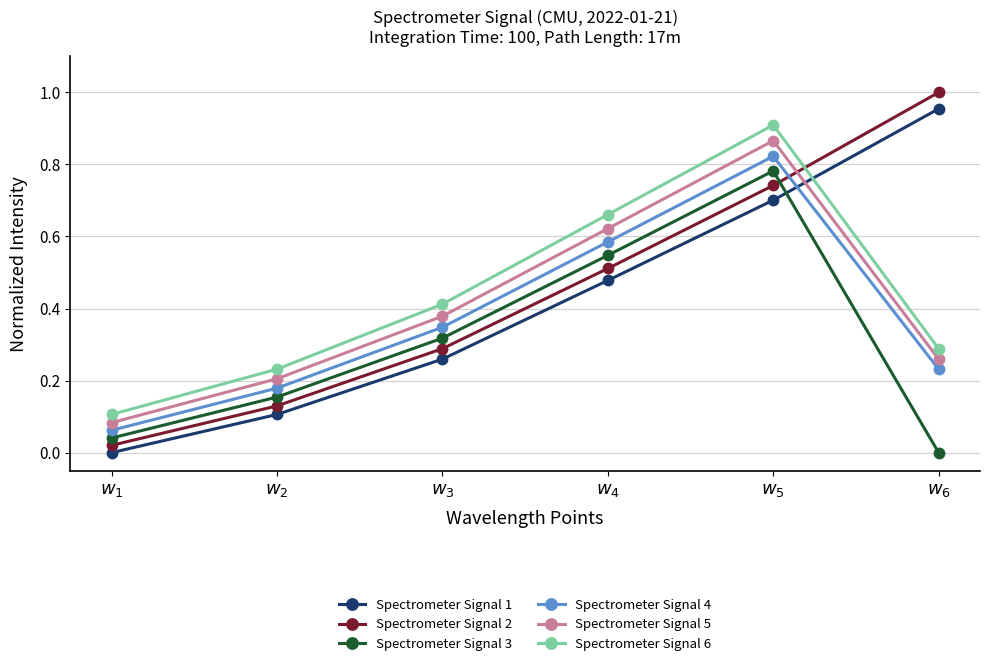

How many lines are shown in the chart?

6